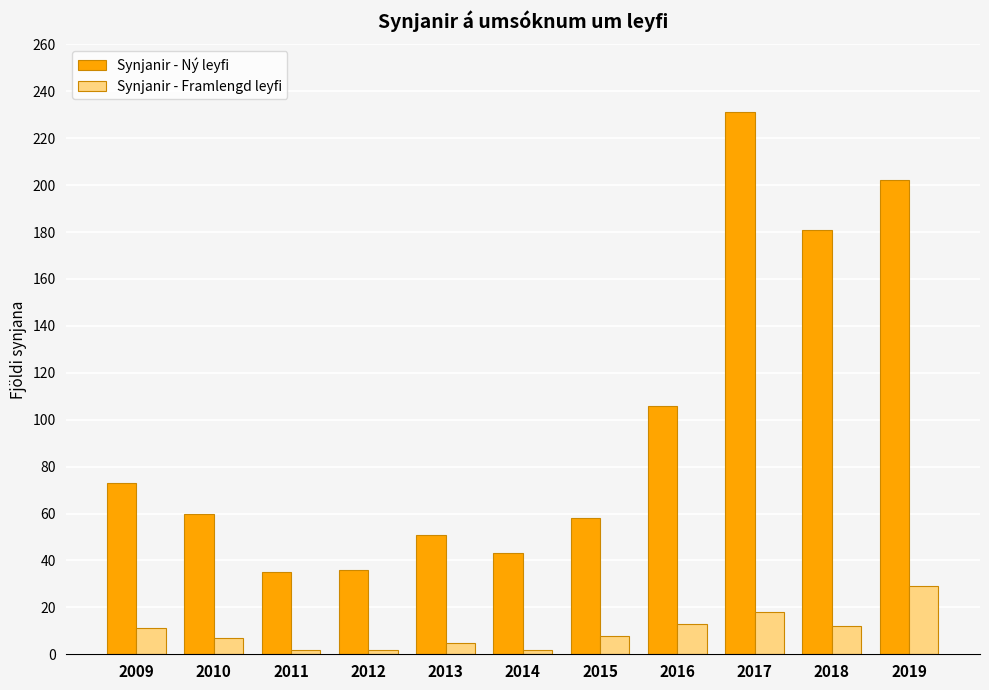

At which label is Synjanir - Ný leyfi closest to 133?

2016